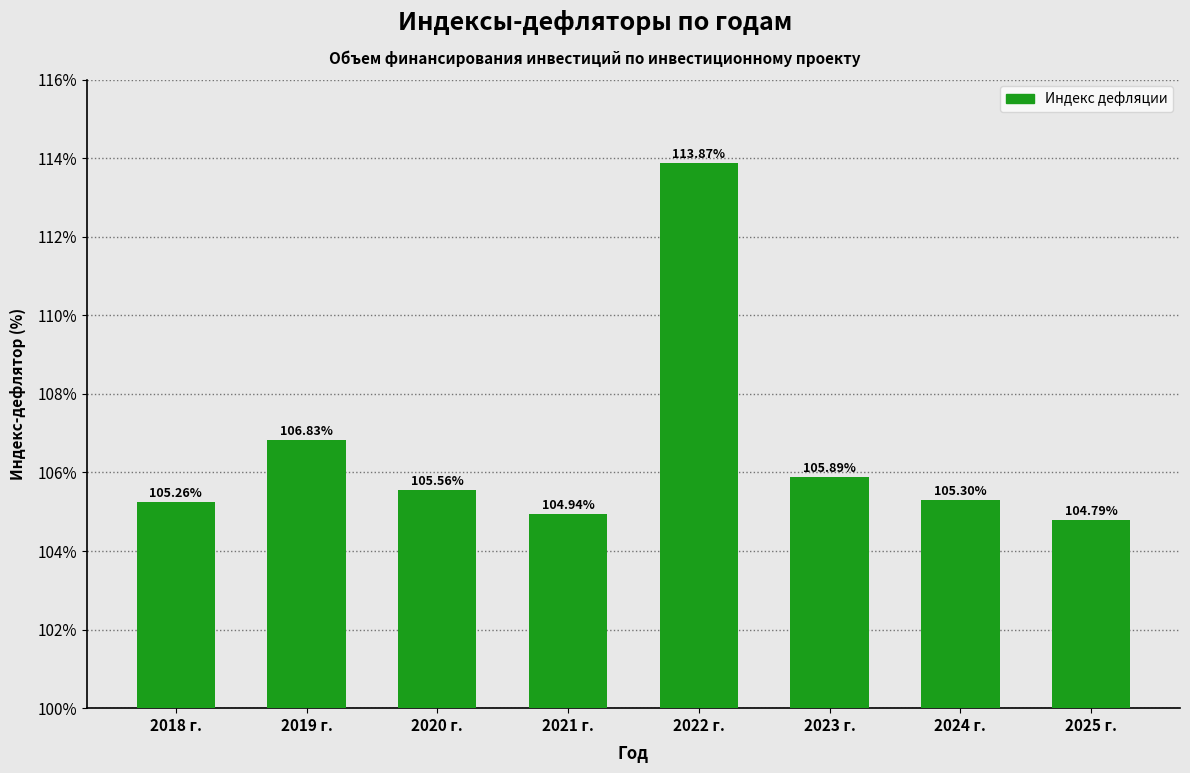

What is the average value?

106.6